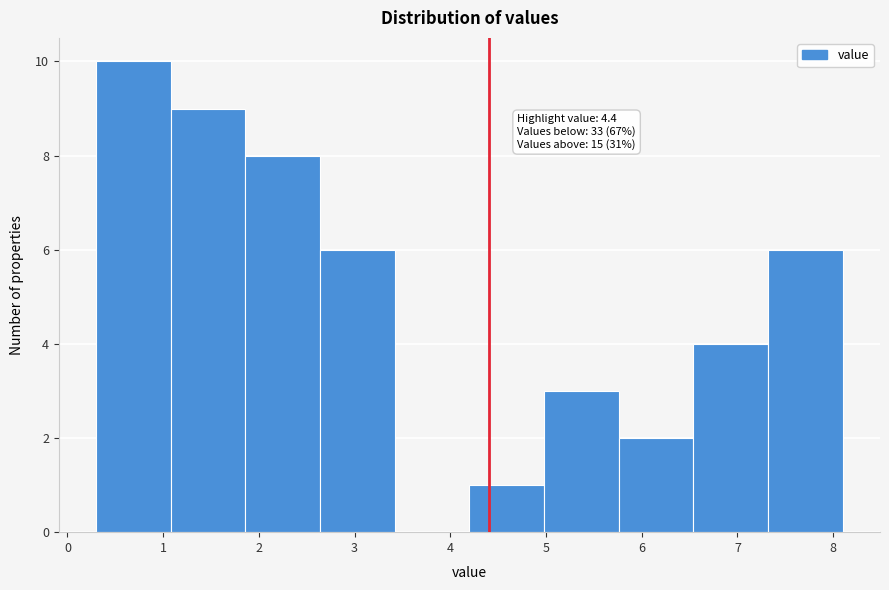

Over which range of the x-axis is the bar tallest?

0.30 to 1.08